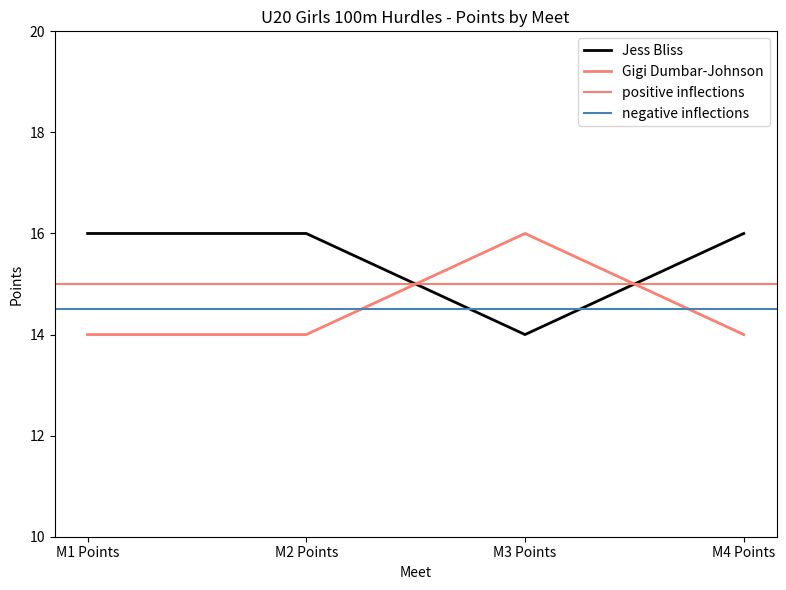

How many values in the Jess Bliss series are below 16?

1